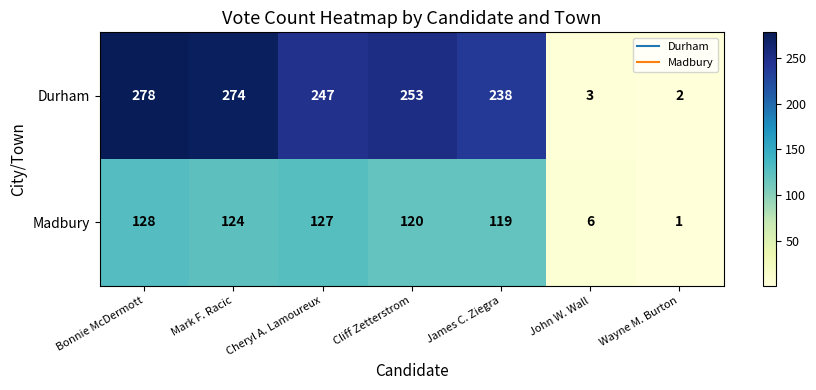

Which category has the lowest value across all series?

Wayne M. Burton